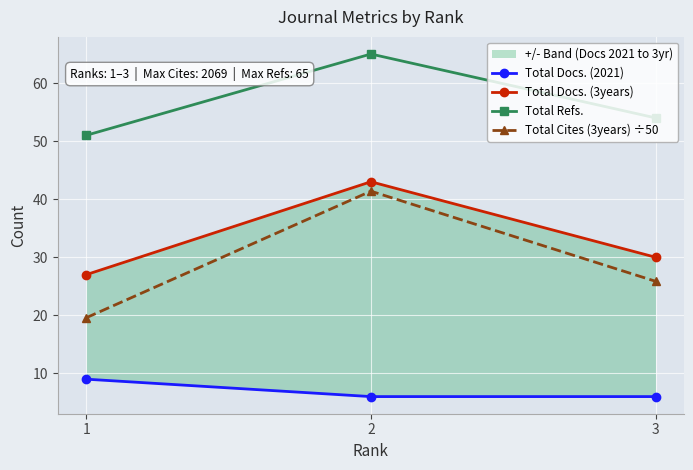

Reading left to right, extract all data points from this chart.

Total Docs. (2021): 9.0	6.0	6.0
Total Docs. (3years): 27.0	43.0	30.0
Total Refs.: 51.0	65.0	54.0
Total Cites (3years) ÷50: 19.6	41.4	25.9